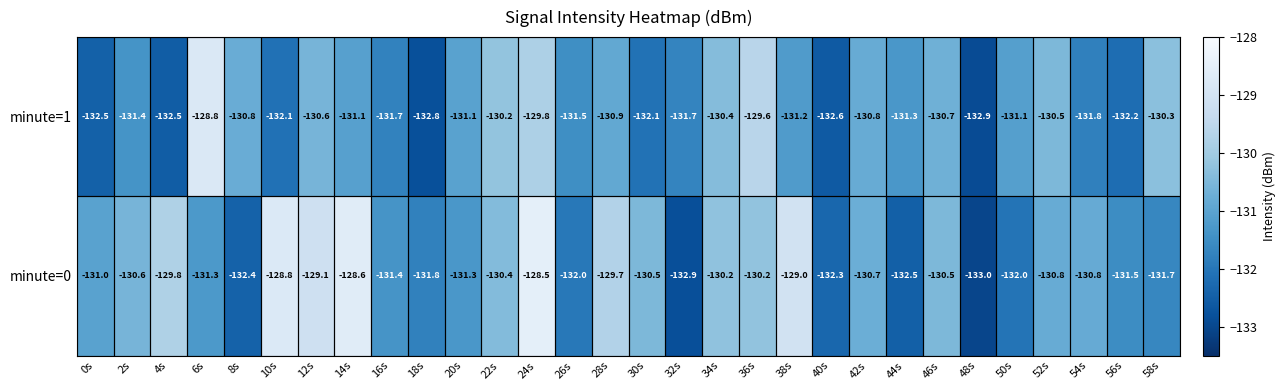

Between 36s and 58s, which series saw the biggest shift?

minute=0